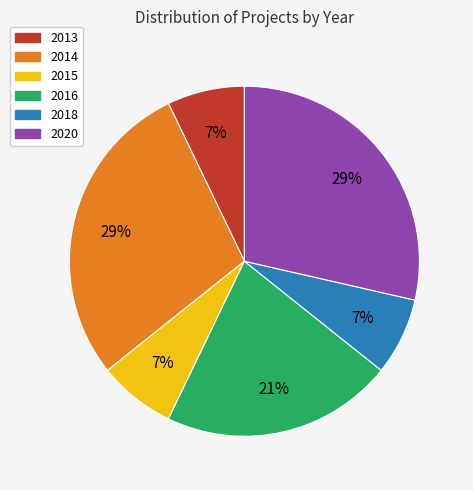

What is the ratio of the value at 2013 to the value at 2015?

1.0